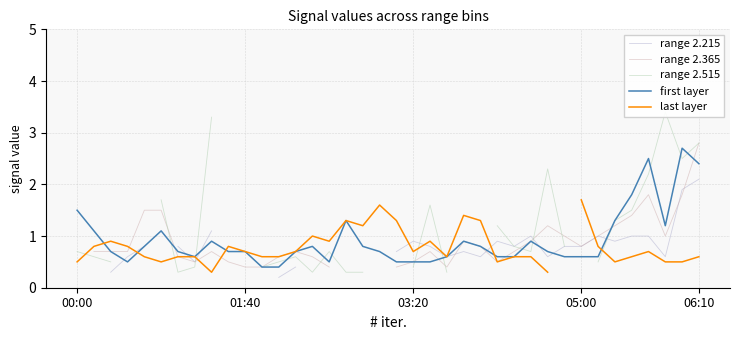

What is the highest value of the first layer series?

2.7